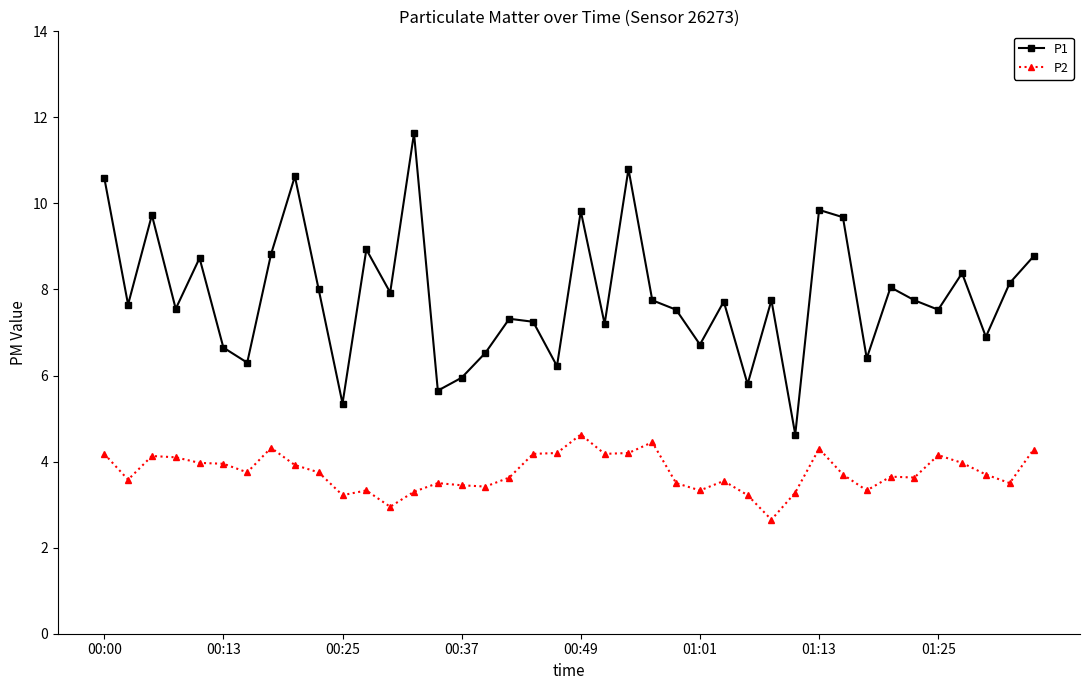

What is the greatest value displayed?

11.6